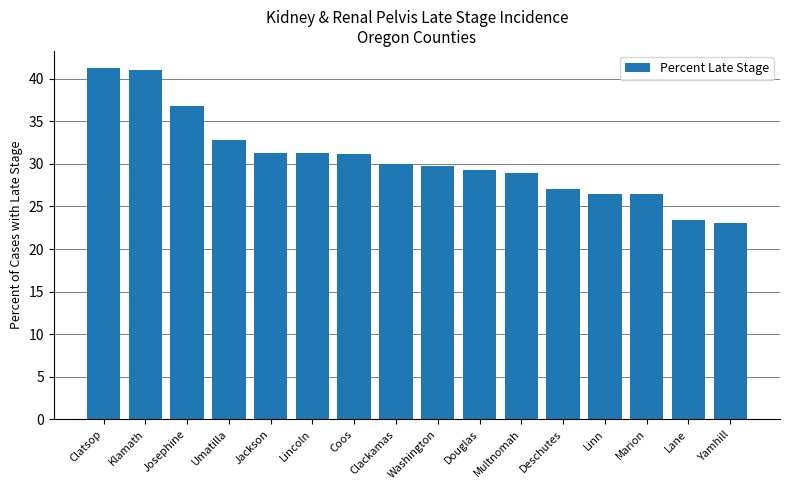

Is it true that the value at Linn is 10.2?

False